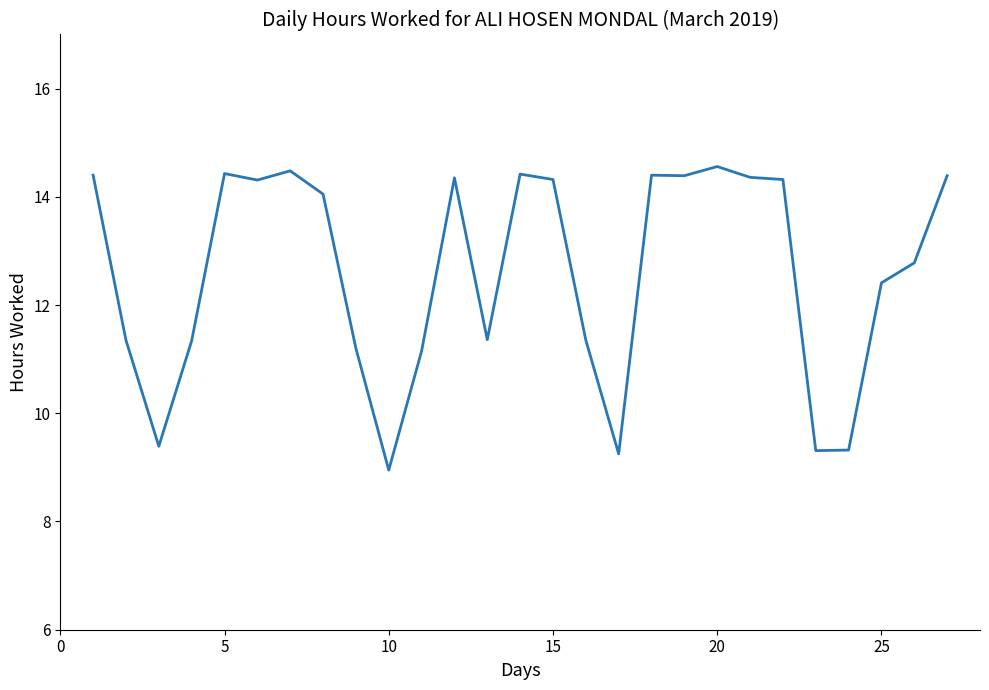

What is the maximum value shown in the chart?

14.6